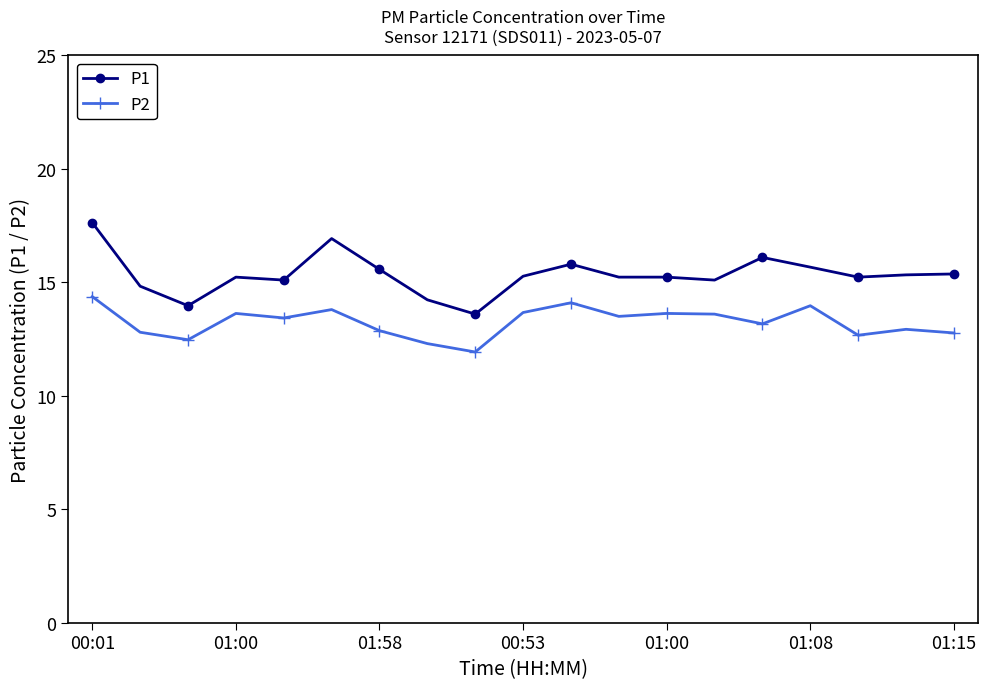

True or false: P2 and P1 cross at least once.

False